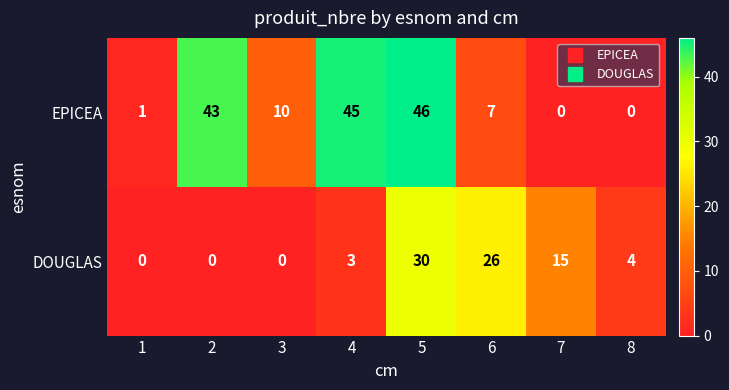

Rank the series by their average value, from lowest to highest.

DOUGLAS, EPICEA